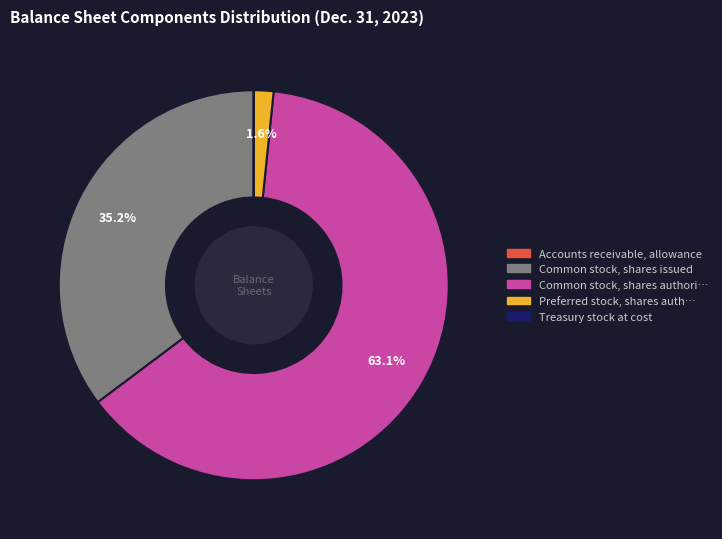

Is there a majority slice in this chart?

Yes